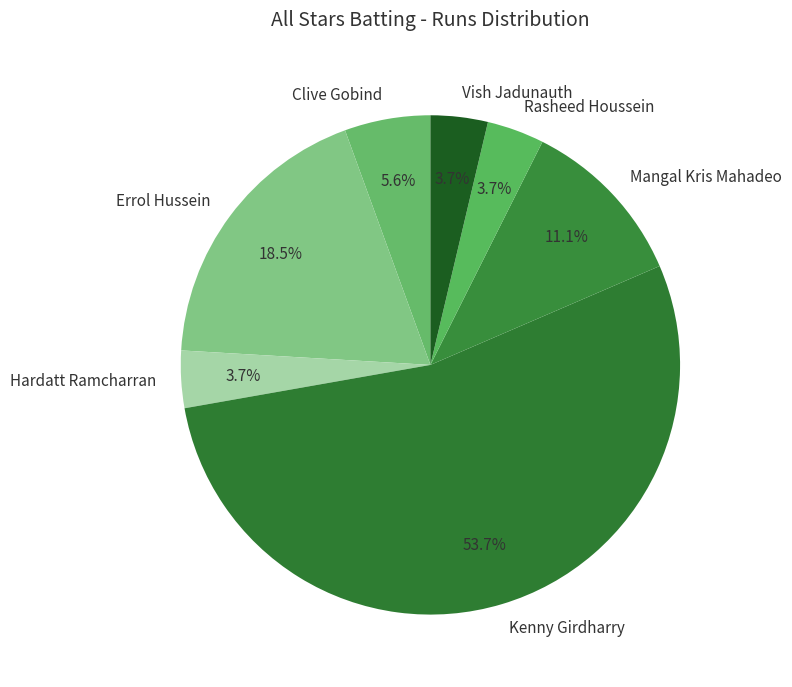

What is the largest slice in the pie chart?

Kenny Girdharry